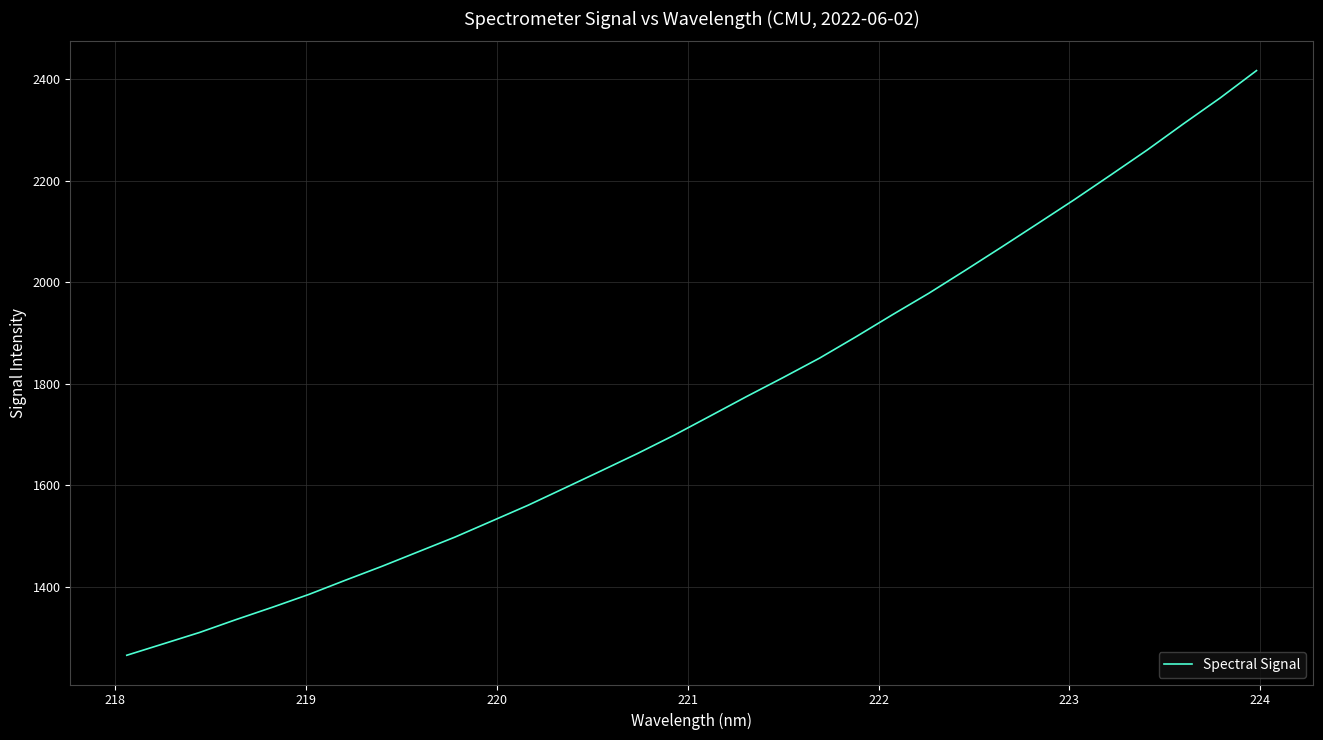

Count the number of values greater than 1736.

16